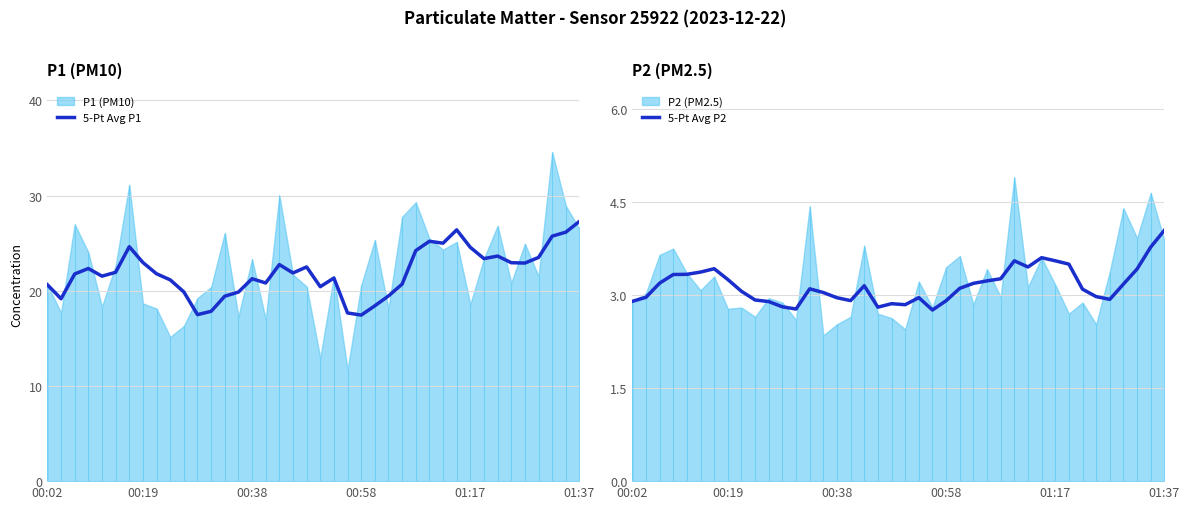

How many values in the 5-Pt Avg P2 series exceed 3?

24